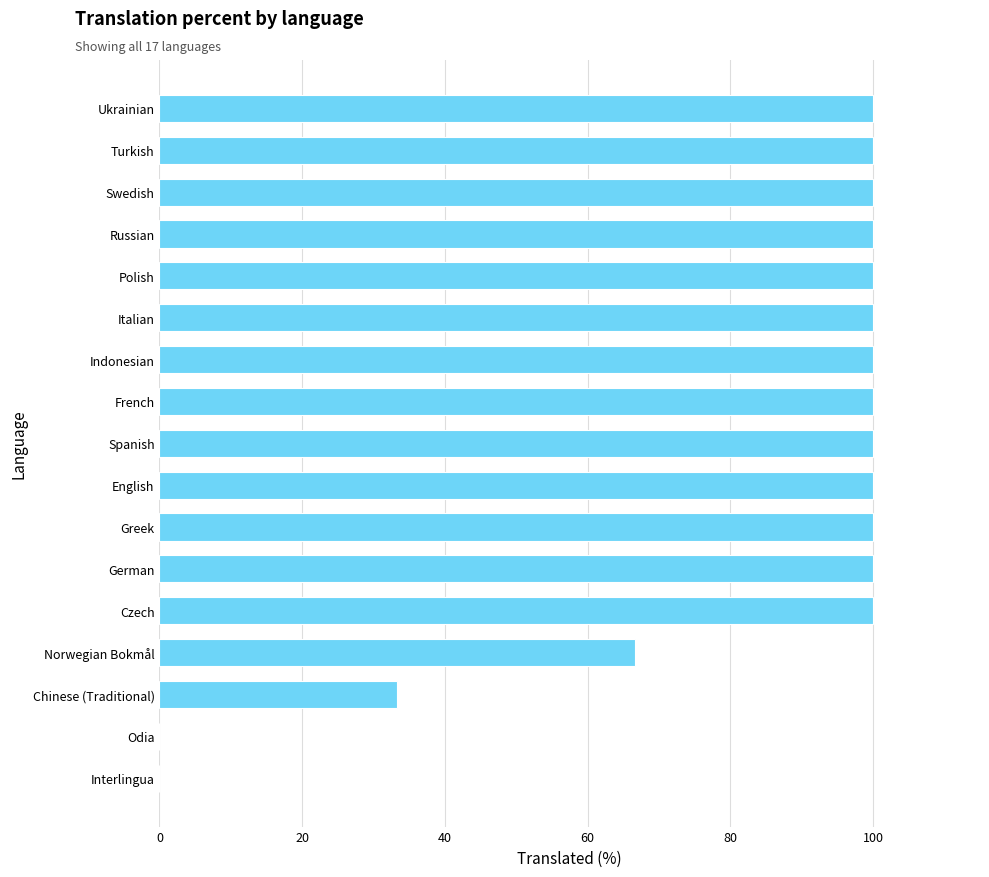

The value at Turkish is 100.0. True or false?

True